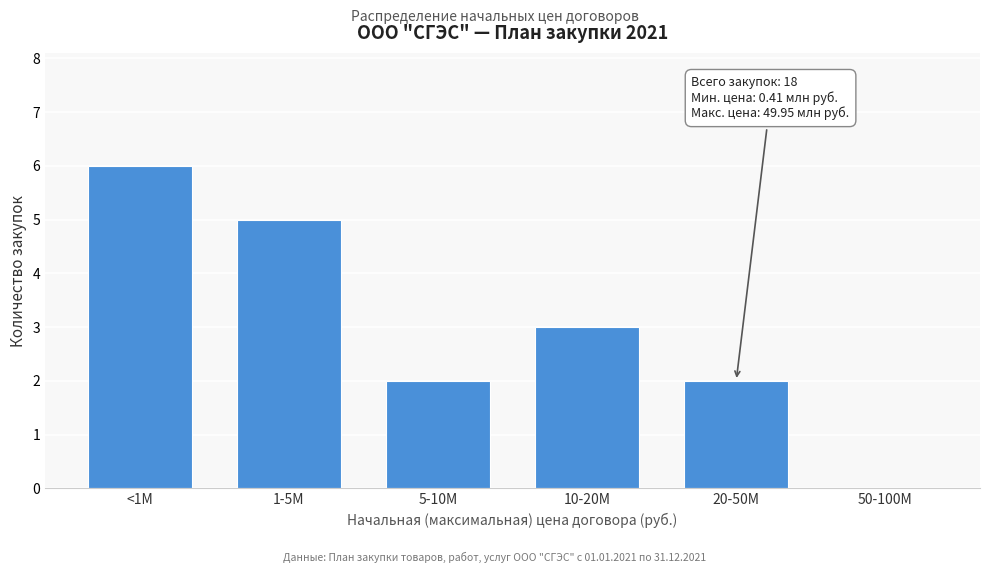

Reading left to right, what are all the values shown in this chart?

<1M=6	1-5M=5	5-10M=2	10-20M=3	20-50M=2	50-100M=0